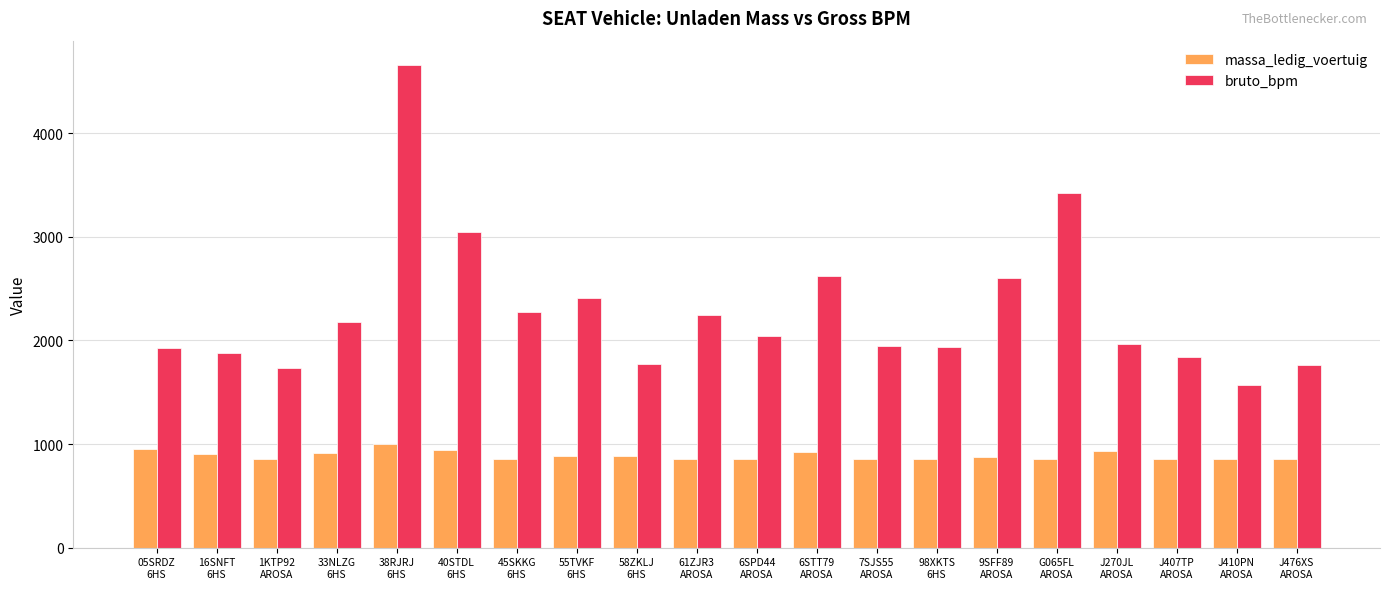

Which series has the widest spread of values?

bruto_bpm